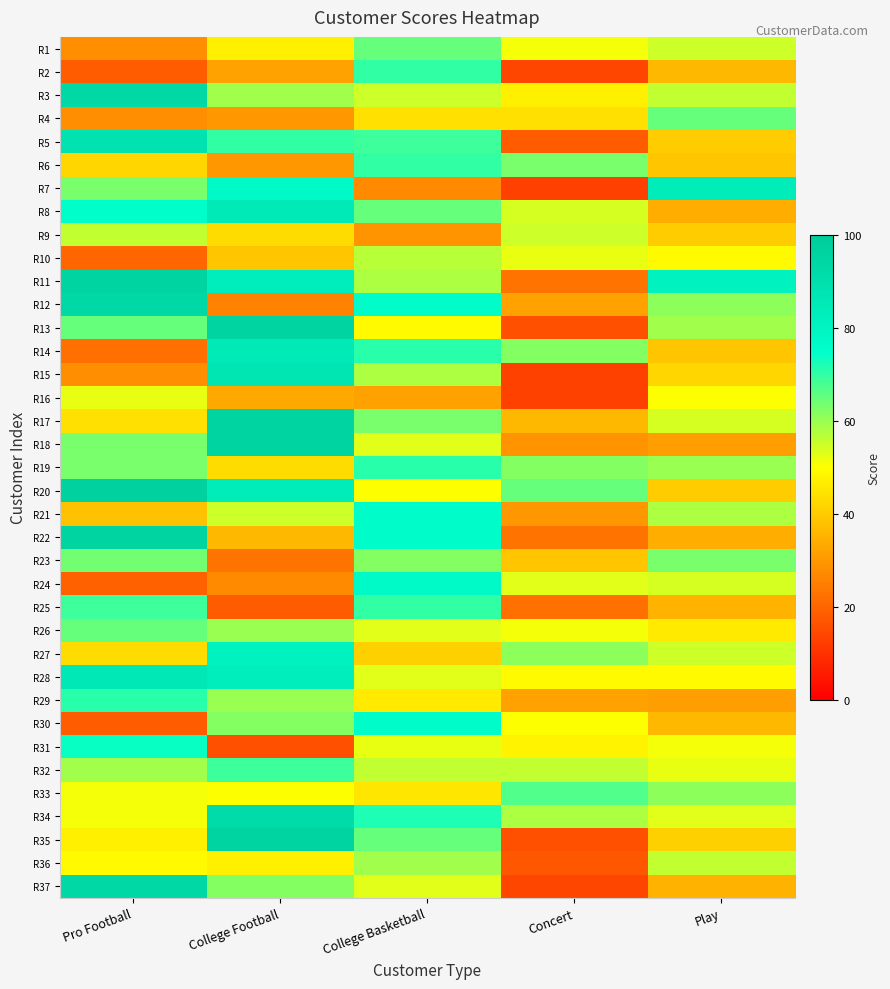

Reading left to right, transcribe all the data shown in this chart.

R1: Pro Football=28	College Football=47	College Basketball=65	Concert=51	Play=55
R2: Pro Football=18	College Football=32	College Basketball=70	Concert=14	Play=36
R3: Pro Football=94	College Football=59	College Basketball=55	Concert=47	Play=56
R4: Pro Football=28	College Football=30	College Basketball=44	Concert=44	Play=65
R5: Pro Football=89	College Football=70	College Basketball=69	Concert=18	Play=40
R6: Pro Football=42	College Football=30	College Basketball=70	Concert=63	Play=39
R7: Pro Football=63	College Football=77	College Basketball=27	Concert=13	Play=84
R8: Pro Football=75	College Football=85	College Basketball=65	Concert=54	Play=34
R9: Pro Football=56	College Football=43	College Basketball=29	Concert=55	Play=40
R10: Pro Football=20	College Football=39	College Basketball=57	Concert=52	Play=49
R11: Pro Football=96	College Football=83	College Basketball=58	Concert=23	Play=81
R12: Pro Football=94	College Football=26	College Basketball=76	Concert=32	Play=61
R13: Pro Football=65	College Football=95	College Basketball=49	Concert=16	Play=59
R14: Pro Football=22	College Football=85	College Basketball=71	Concert=62	Play=39
R15: Pro Football=28	College Football=87	College Basketball=58	Concert=13	Play=42
R16: Pro Football=52	College Football=33	College Basketball=32	Concert=13	Play=50
R17: Pro Football=44	College Football=95	College Basketball=63	Concert=36	Play=54
R18: Pro Football=63	College Football=96	College Basketball=53	Concert=29	Play=31
R19: Pro Football=63	College Football=43	College Basketball=71	Concert=62	Play=60
R20: Pro Football=97	College Football=84	College Basketball=50	Concert=65	Play=40
R21: Pro Football=38	College Football=55	College Basketball=76	Concert=30	Play=58
R22: Pro Football=96	College Football=36	College Basketball=76	Concert=23	Play=34
R23: Pro Football=64	College Football=23	College Basketball=62	Concert=39	Play=63
R24: Pro Football=19	College Football=27	College Basketball=77	Concert=53	Play=54
R25: Pro Football=69	College Football=18	College Basketball=70	Concert=22	Play=35
R26: Pro Football=65	College Football=60	College Basketball=53	Concert=51	Play=46
R27: Pro Football=43	College Football=81	College Basketball=41	Concert=61	Play=55
R28: Pro Football=86	College Football=83	College Basketball=53	Concert=49	Play=49
R29: Pro Football=71	College Football=60	College Basketball=46	Concert=32	Play=31
R30: Pro Football=18	College Football=62	College Basketball=76	Concert=50	Play=36
R31: Pro Football=74	College Football=16	College Basketball=52	Concert=48	Play=51
R32: Pro Football=59	College Football=69	College Basketball=56	Concert=56	Play=52
R33: Pro Football=51	College Football=50	College Basketball=45	Concert=67	Play=61
R34: Pro Football=51	College Football=92	College Basketball=72	Concert=58	Play=53
R35: Pro Football=47	College Football=95	College Basketball=65	Concert=16	Play=41
R36: Pro Football=49	College Football=47	College Basketball=59	Concert=17	Play=56
R37: Pro Football=93	College Football=62	College Basketball=53	Concert=14	Play=35